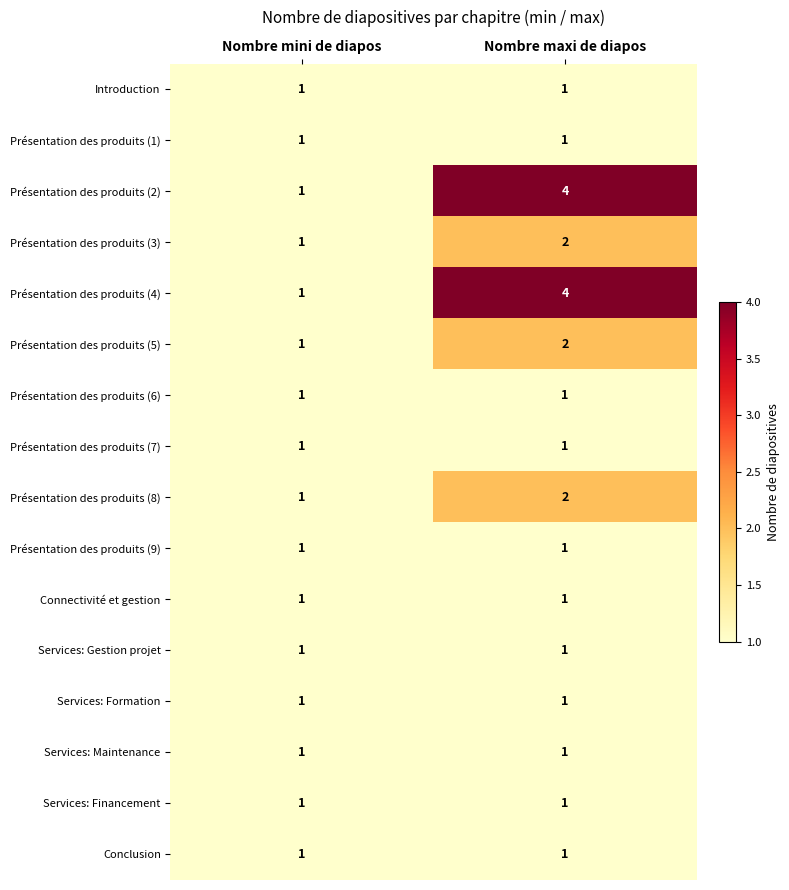

What is the spread (max minus min) of values at Nombre maxi de diapos?

3